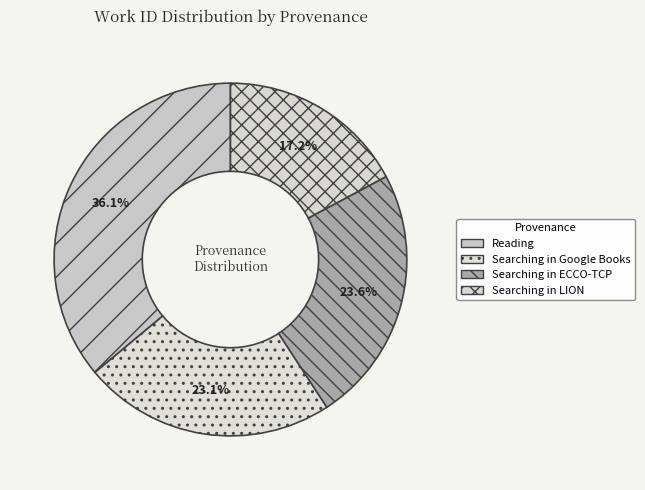

How many slices are in this pie chart?

4